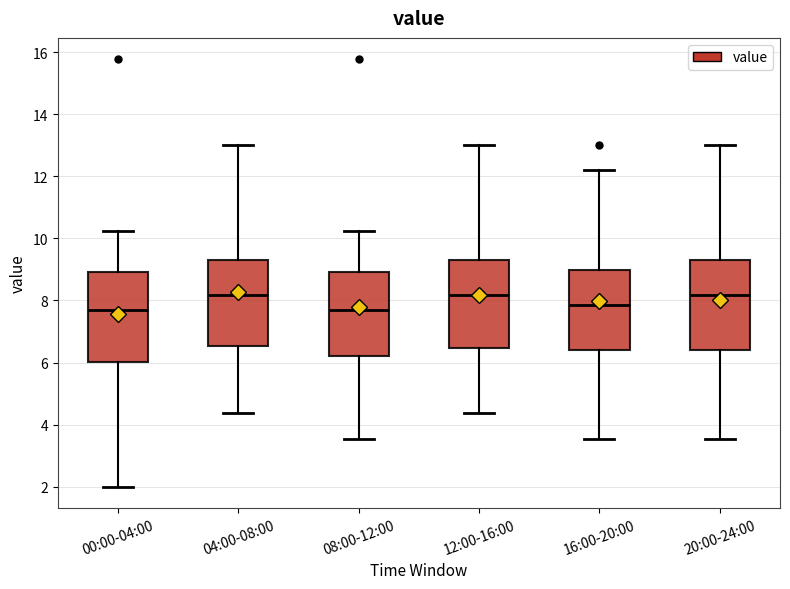

Where does the upper whisker of the box for 20:00-24:00 end on the y-axis? The values are not printed on the chart, so give them approximately, as read against the axis.

13.0